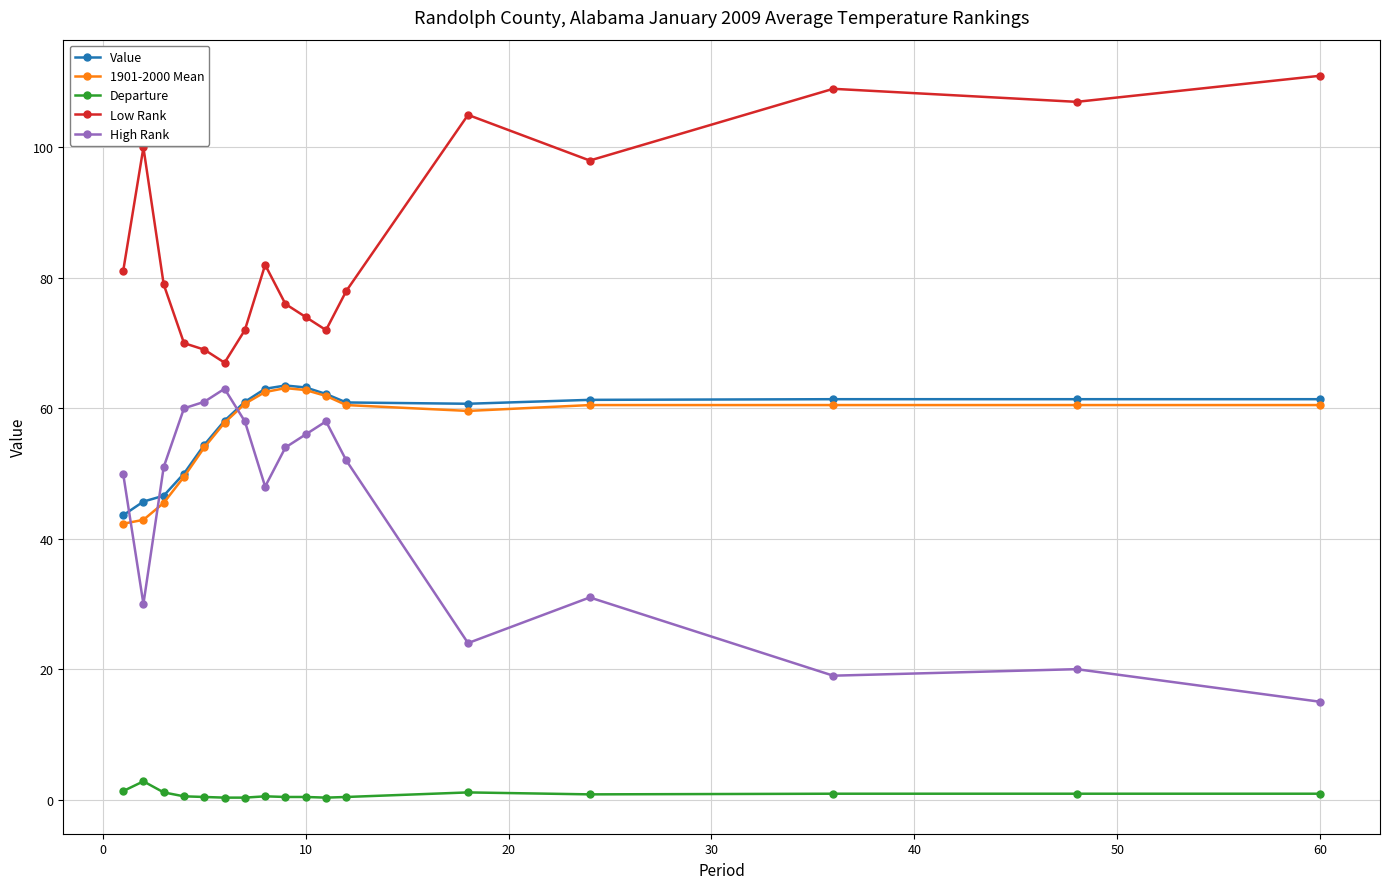

What is the difference between the second highest and second lowest values in the High Rank series?

42.0